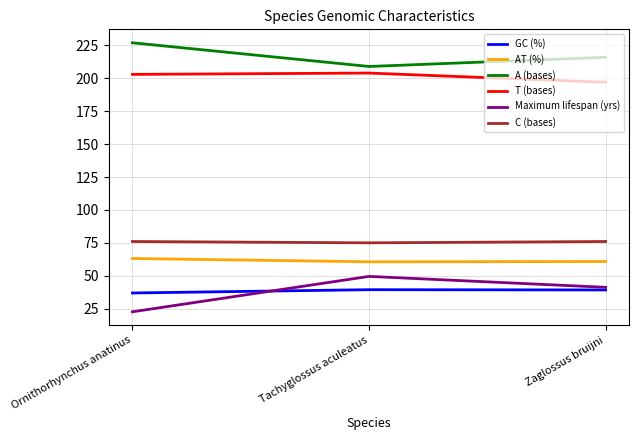

What is the difference between the highest and lowest values at Zaglossus bruijni?

176.8